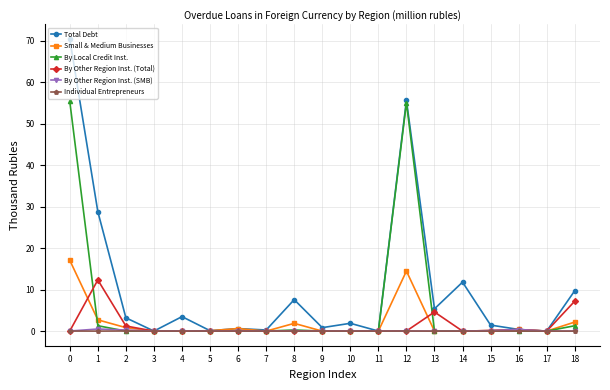

Which series has the largest range (max minus min)?

Total Debt